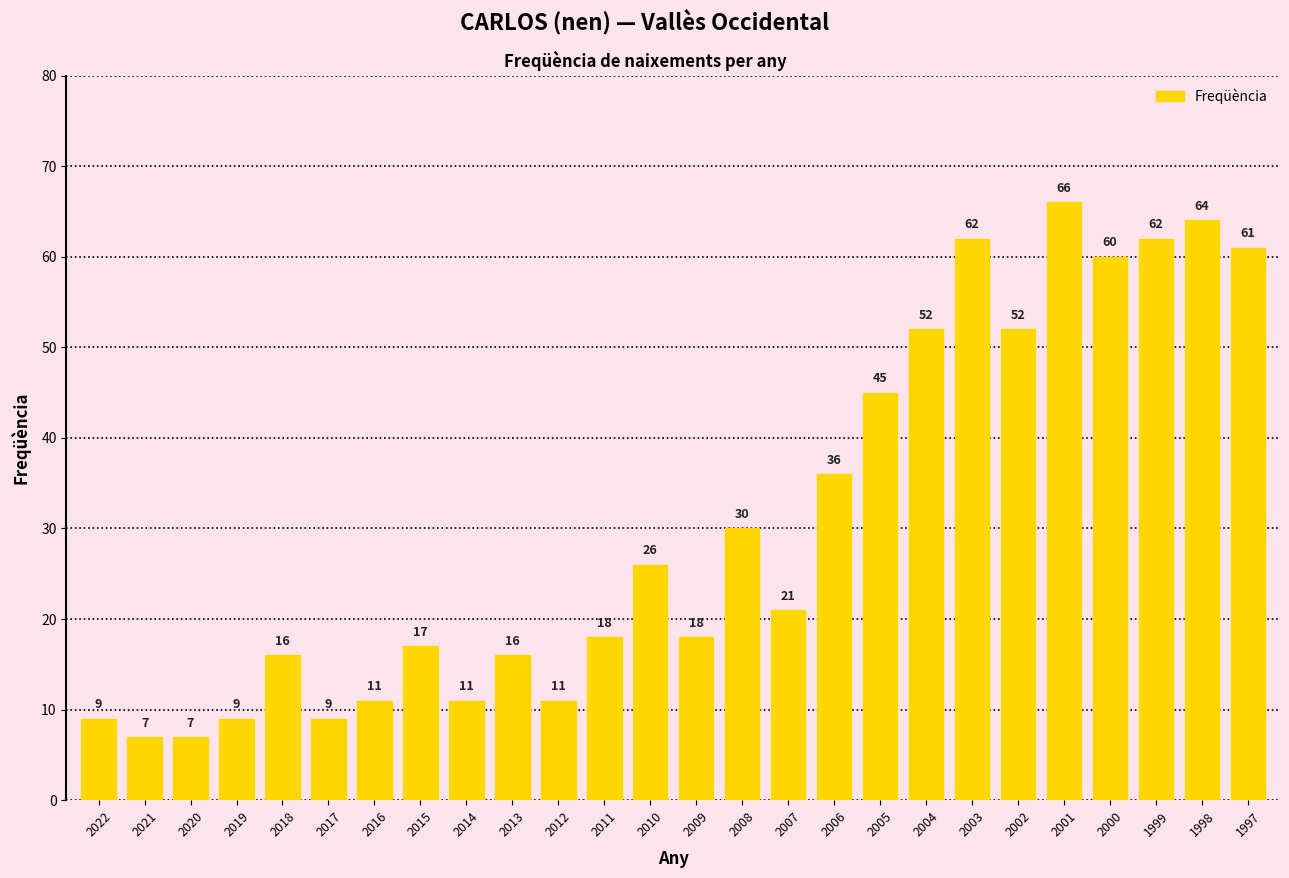

How many categories are shown in the chart?

26